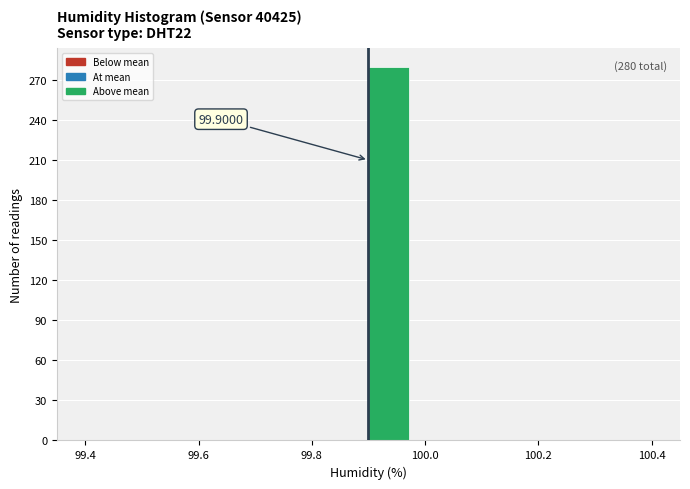

Around what value on the x-axis is the tallest bar? Give the approximate position of its centre, as read against the axis.

99.94